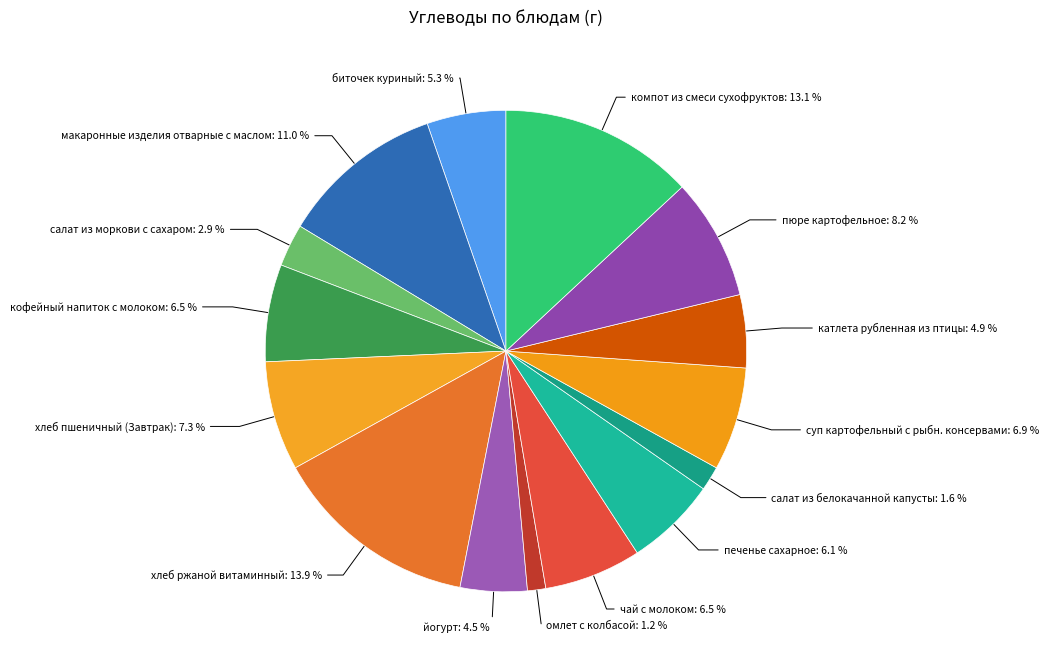

Does чай с молоком account for over 50% of the chart?

No